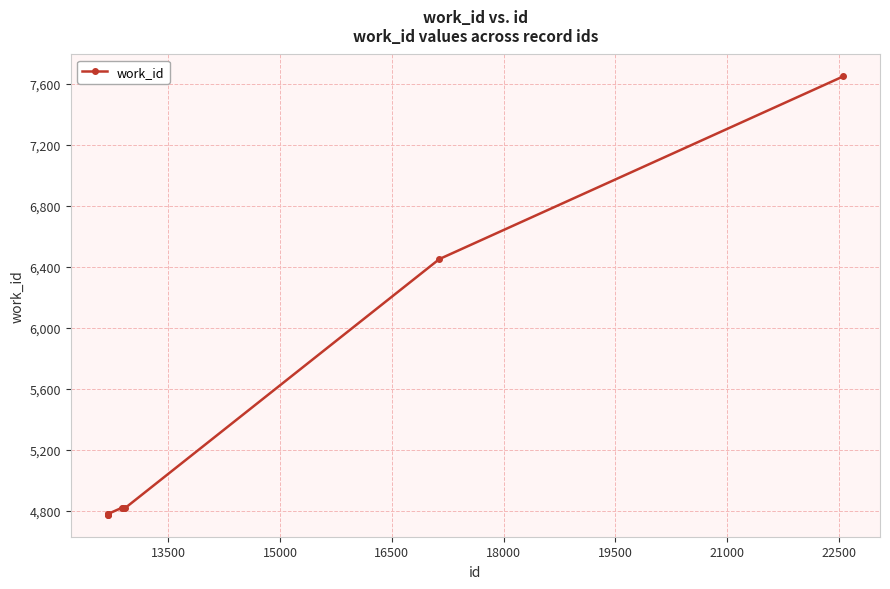

What is the minimum value shown in the chart?

4775